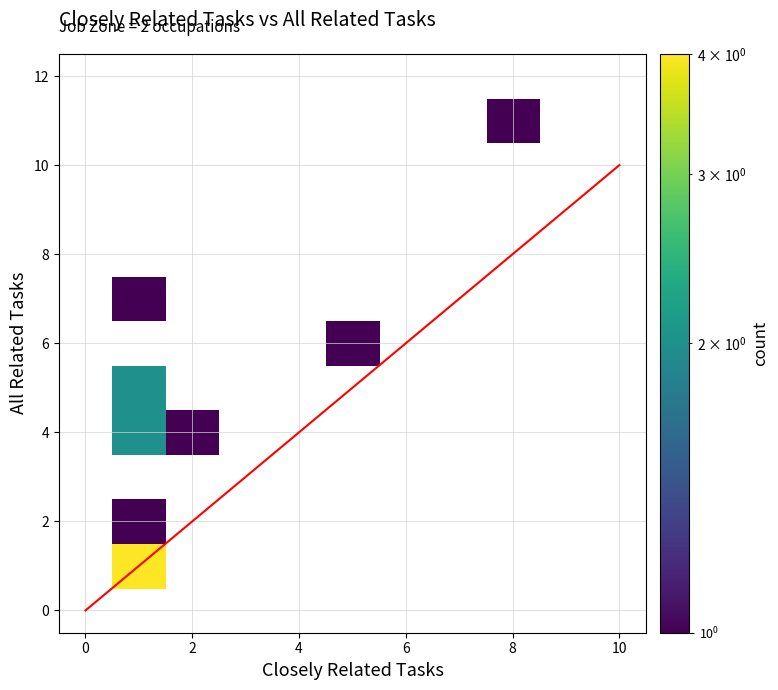

The value of Laborers and Freight, Stock, and Material Movers at job_zone is 2. True or false?

True